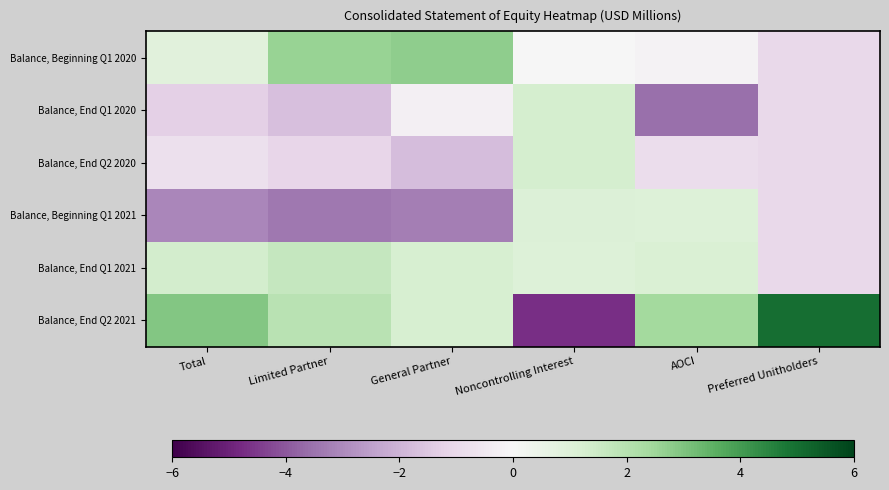

List the series in order of their peak value, highest first.

Balance, End Q2 2021, Balance, Beginning Q1 2020, Balance, End Q1 2021, Balance, End Q1 2020, Balance, End Q2 2020, Balance, Beginning Q1 2021